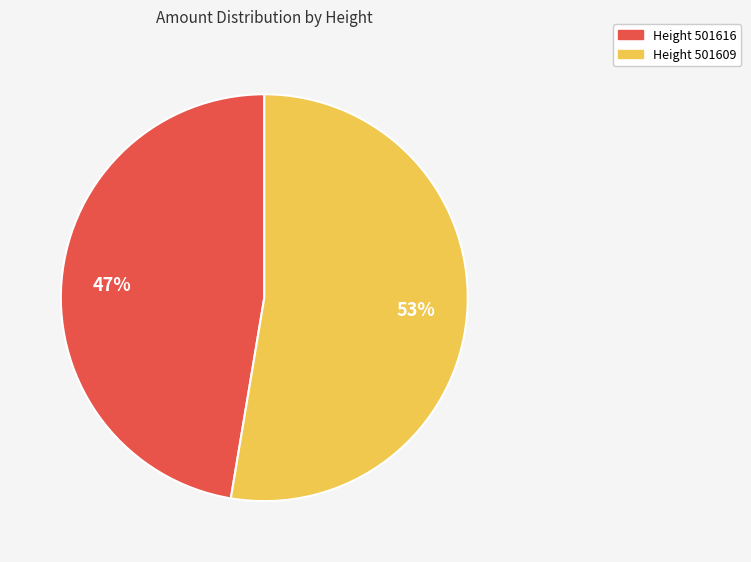

Rank the categories by value from lowest to highest.

Height 501616, Height 501609